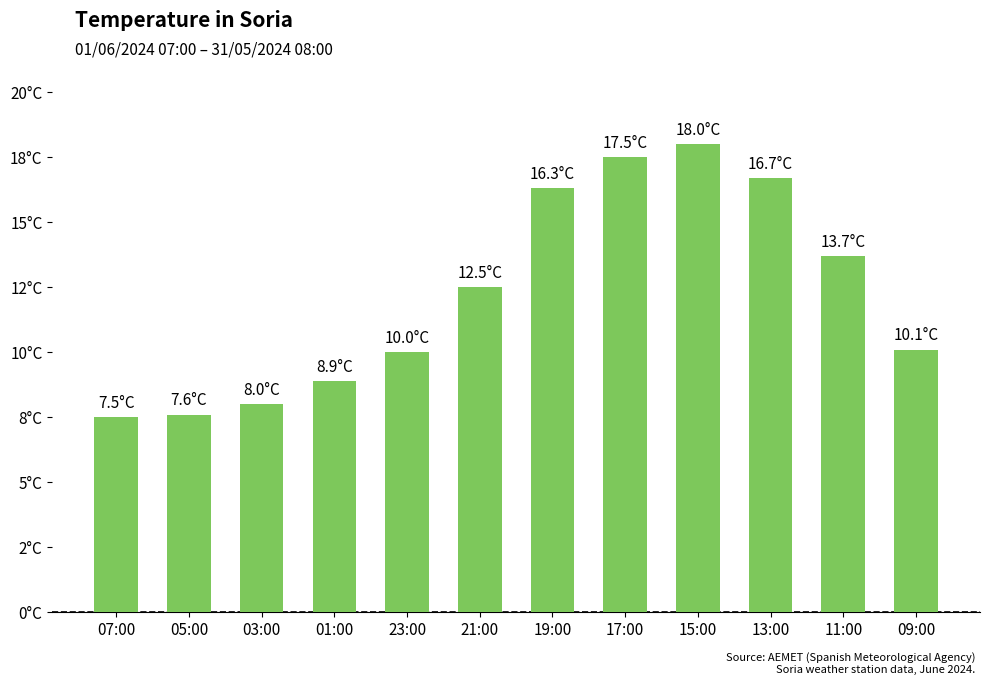

Rank the categories by value from highest to lowest.

15:00, 17:00, 13:00, 19:00, 11:00, 21:00, 09:00, 23:00, 01:00, 03:00, 05:00, 07:00